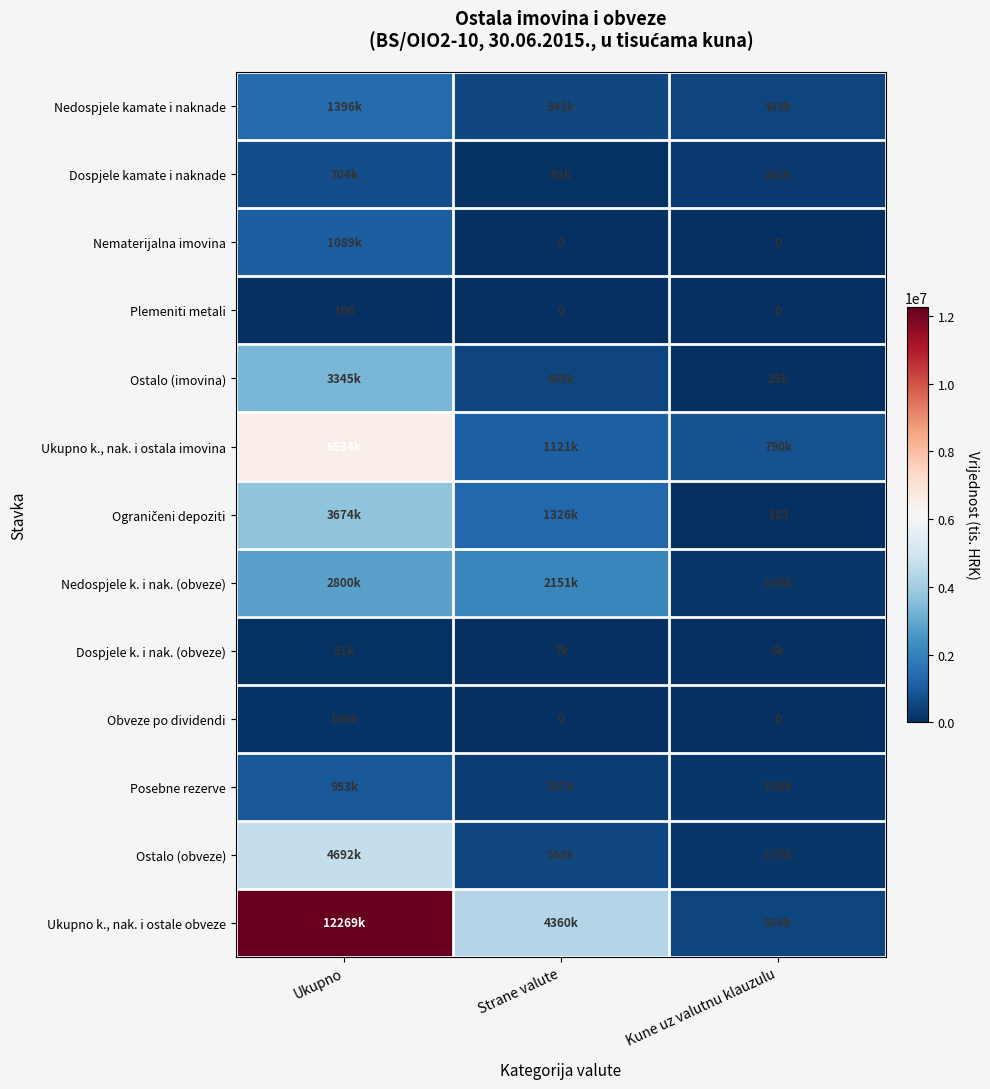

What is the sum of all Plemeniti metali values?

106